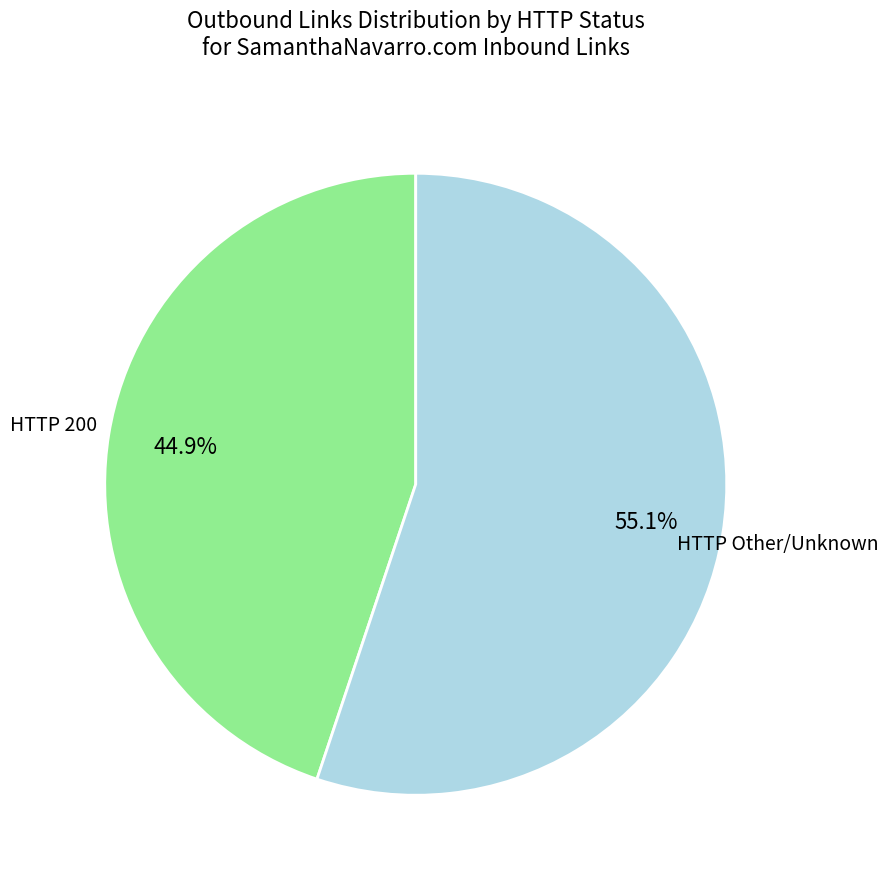

Count the number of slices in the pie.

2